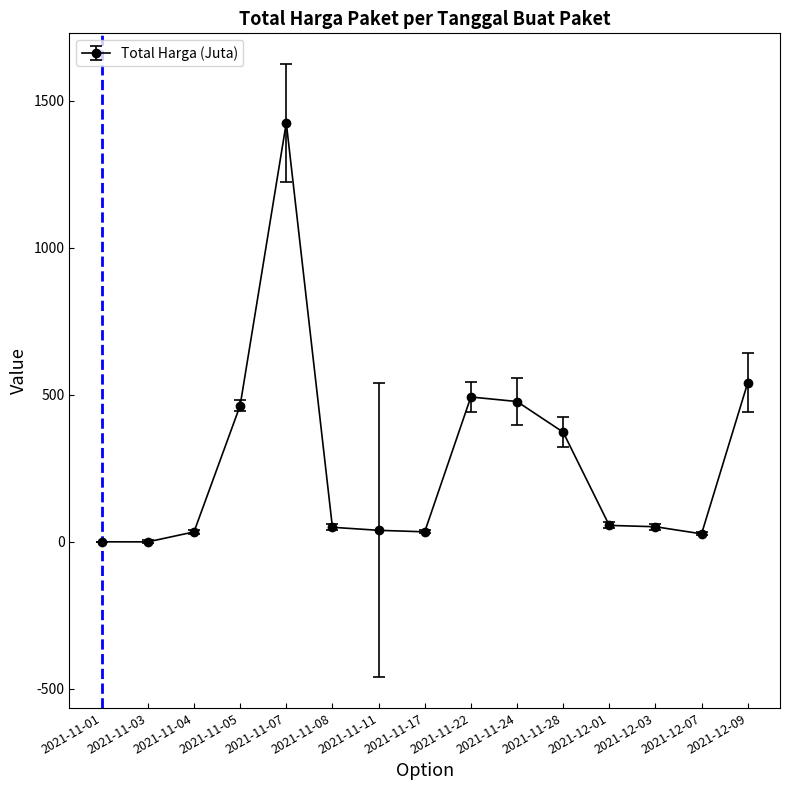

The value at 2021-12-01 is 56.2. True or false?

True